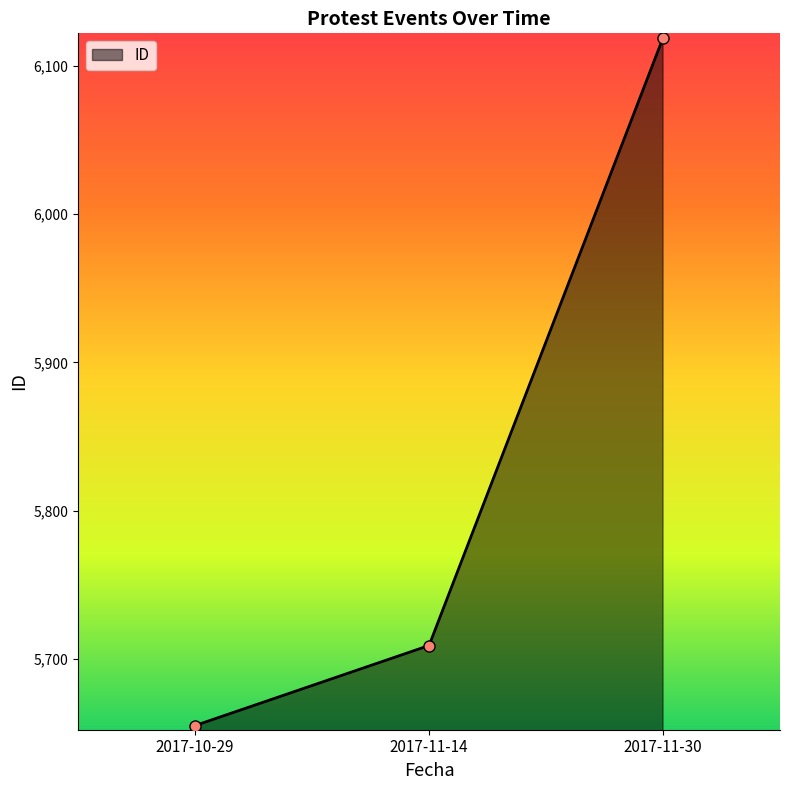

What value does the data have at 2017-11-30, to the nearest 50?

6100